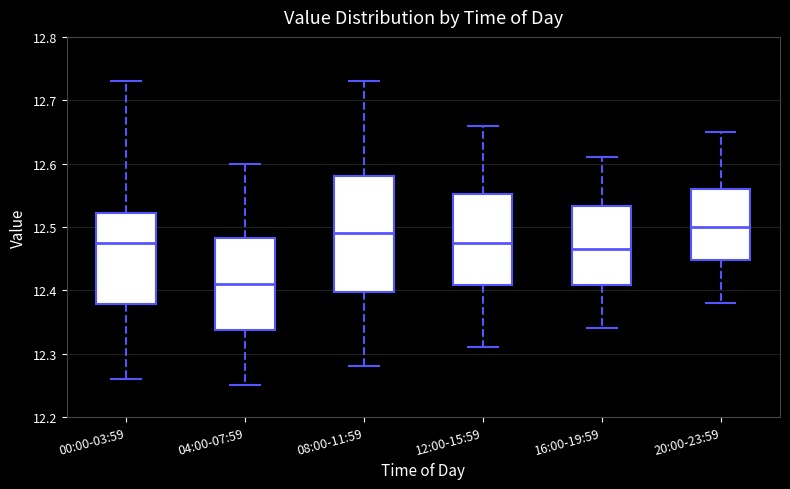

Where does the upper whisker of the box for 20:00-23:59 end on the y-axis? The values are not printed on the chart, so give them approximately, as read against the axis.

12.65